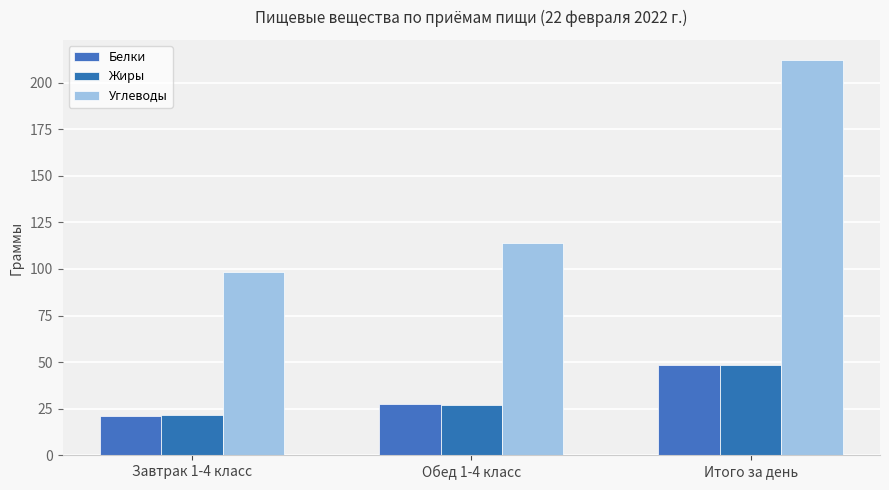

List the labels in order of Углеводы value, smallest first.

Завтрак 1-4 класс, Обед 1-4 класс, Итого за день